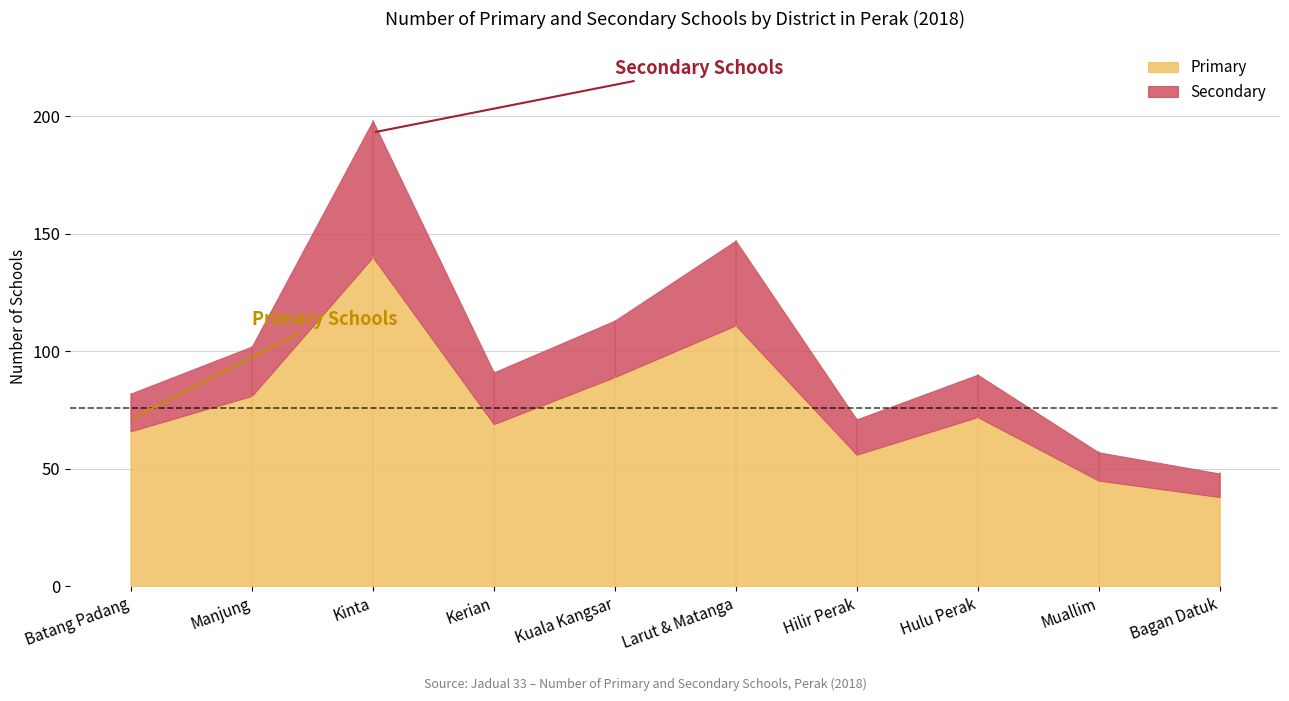

At which label does Primary first exceed 72?

Manjung